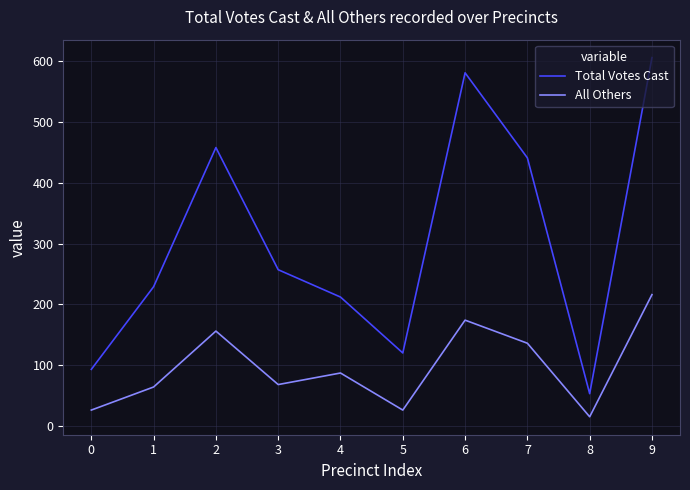

True or false: All Others and Total Votes Cast intersect in this chart.

False